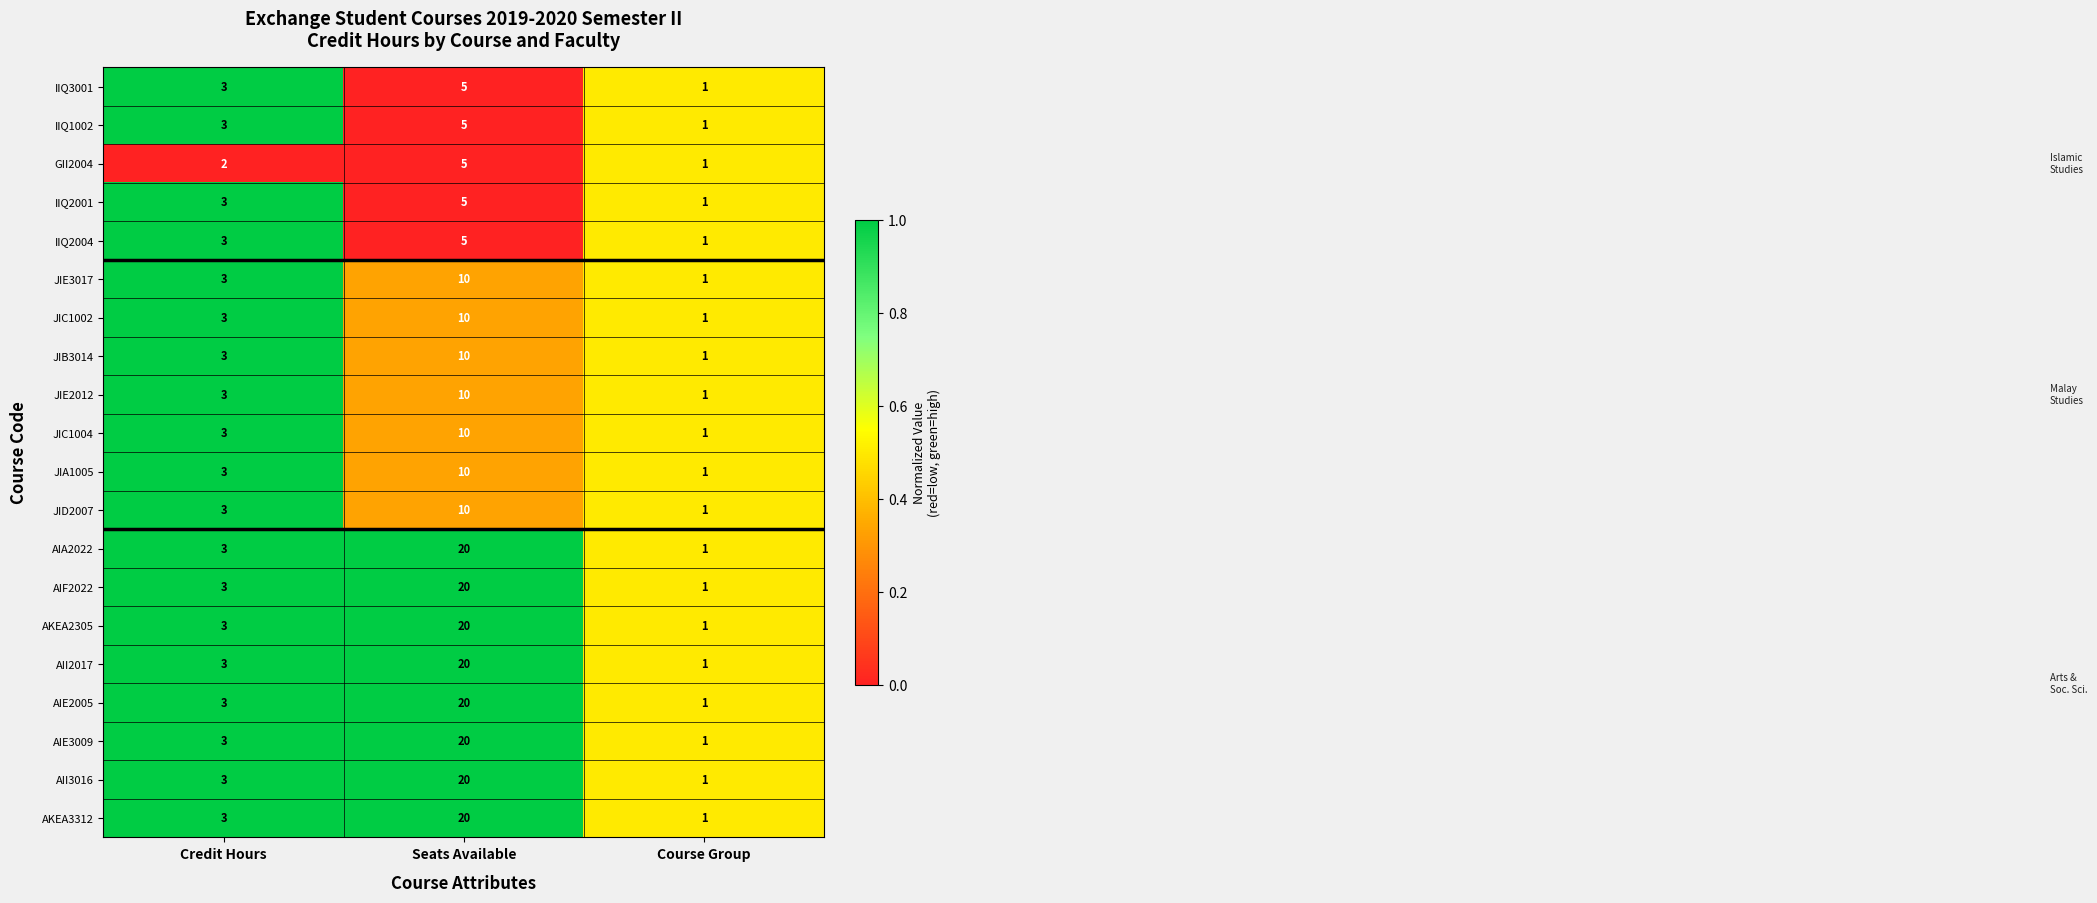

Is it true that AIF2022 equals 2 at Credit Hours?

False